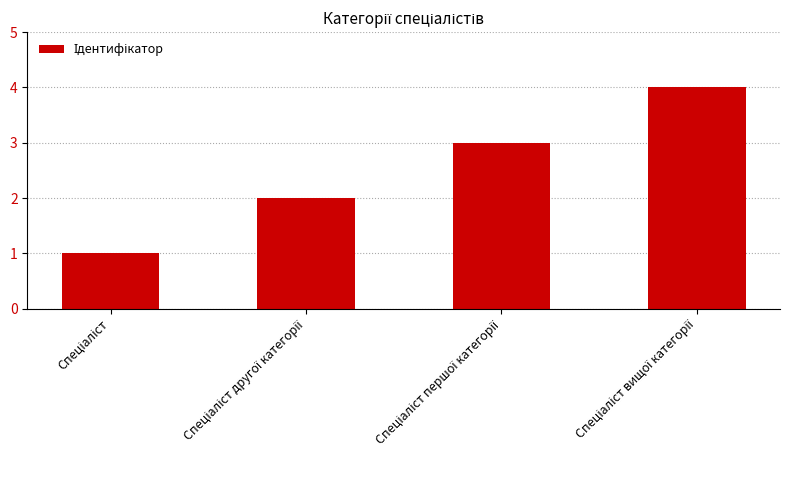

What is the maximum value shown in the chart?

4